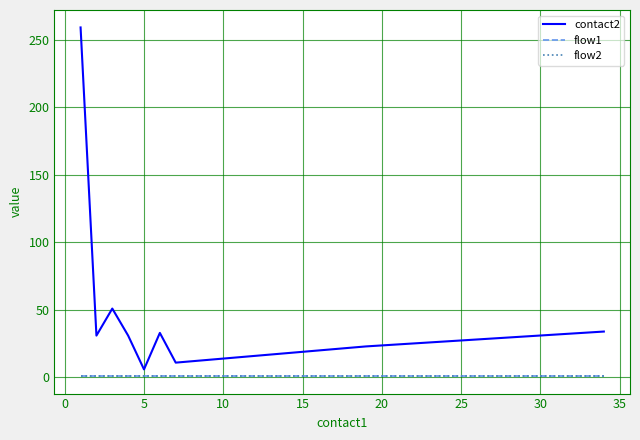

Does the chart have visible grid lines?

Yes